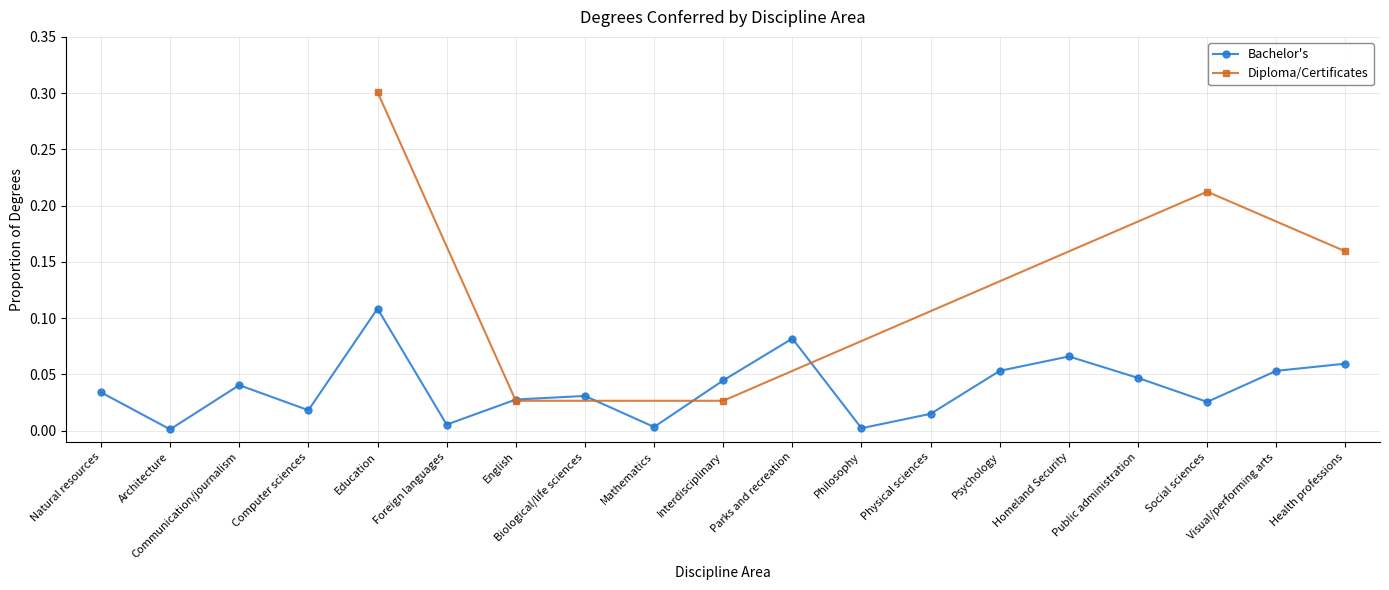

Where is the data nearest to the value 0?

Architecture